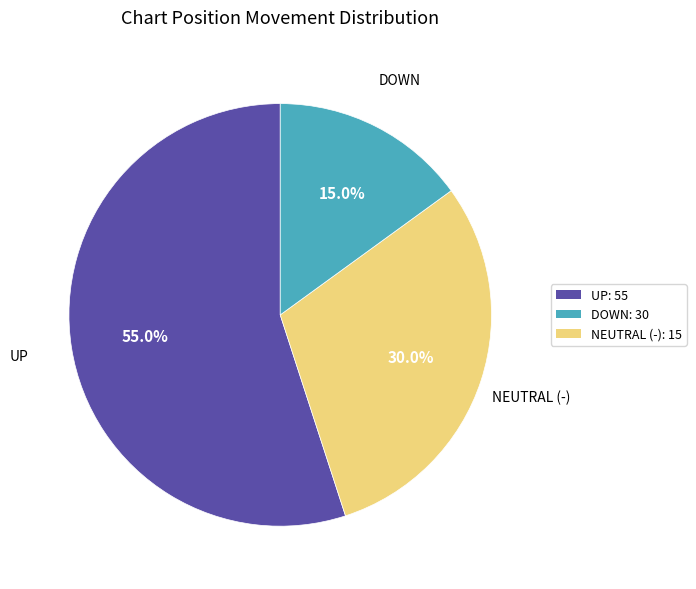

Is there any slice that represents more than half of the pie?

Yes